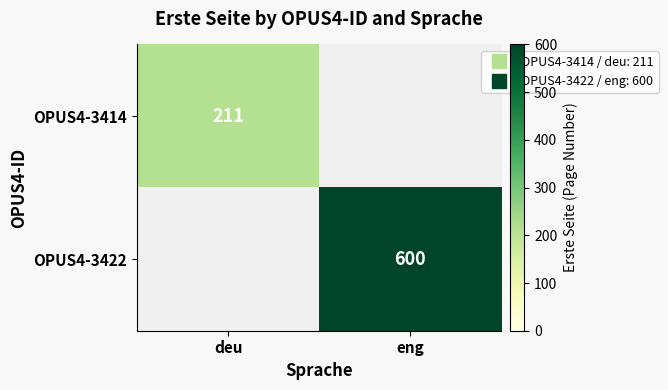

What is the lowest value of the OPUS4-3414 series?

211.0